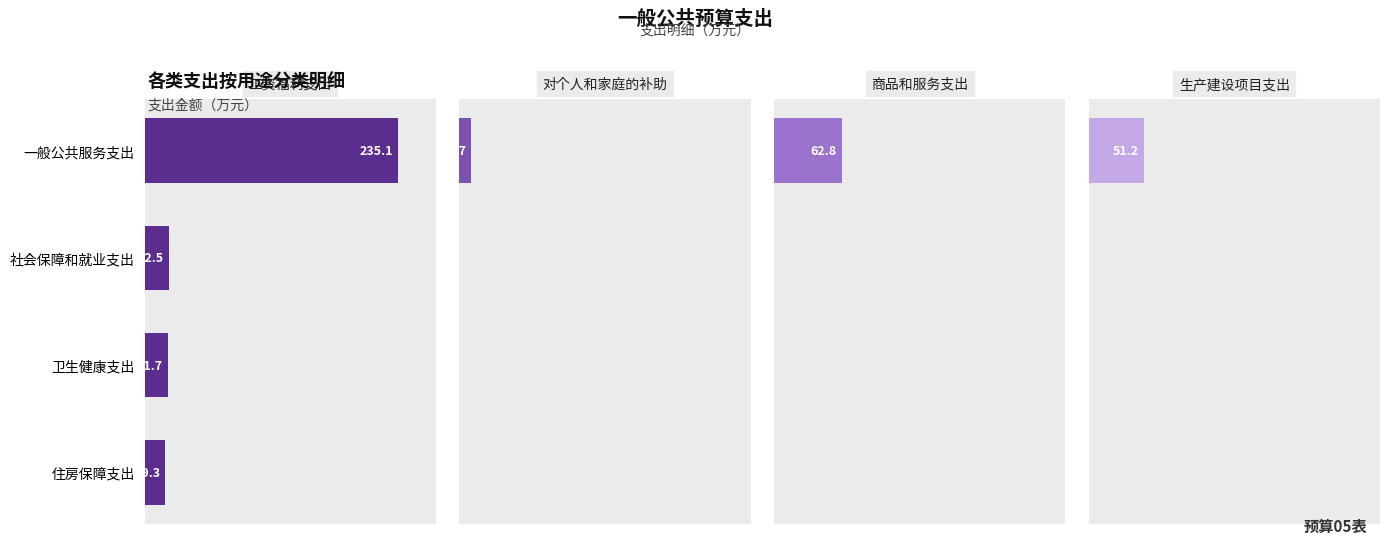

What is the approximate value of 工资福利支出 at 社会保障和就业支出?

22.5